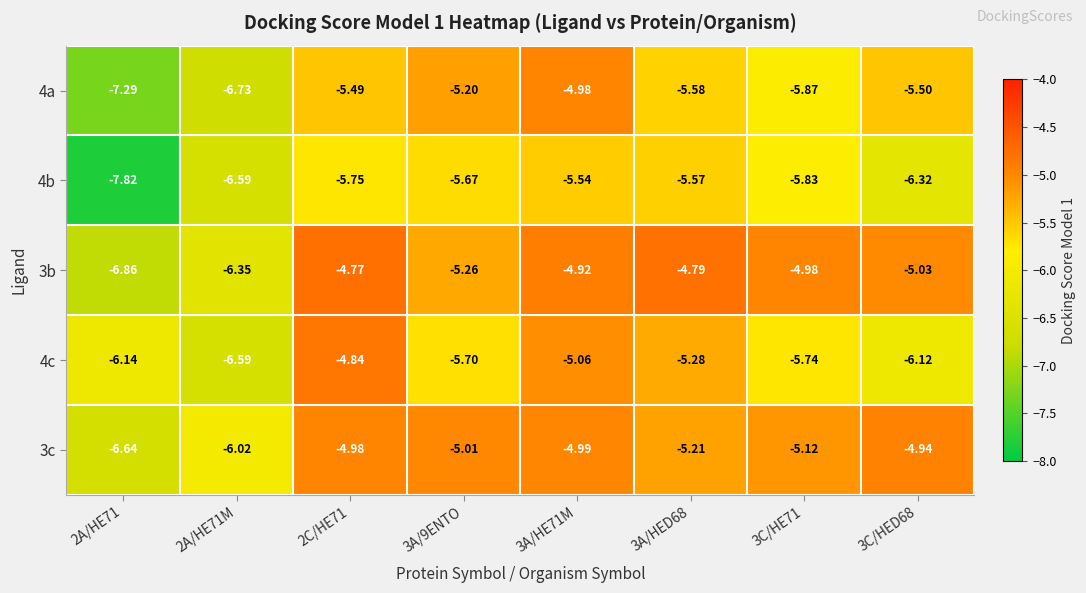

Is the value of 4c at 3A/9ENTO greater than the value of 3b at 2A/HE71?

Yes